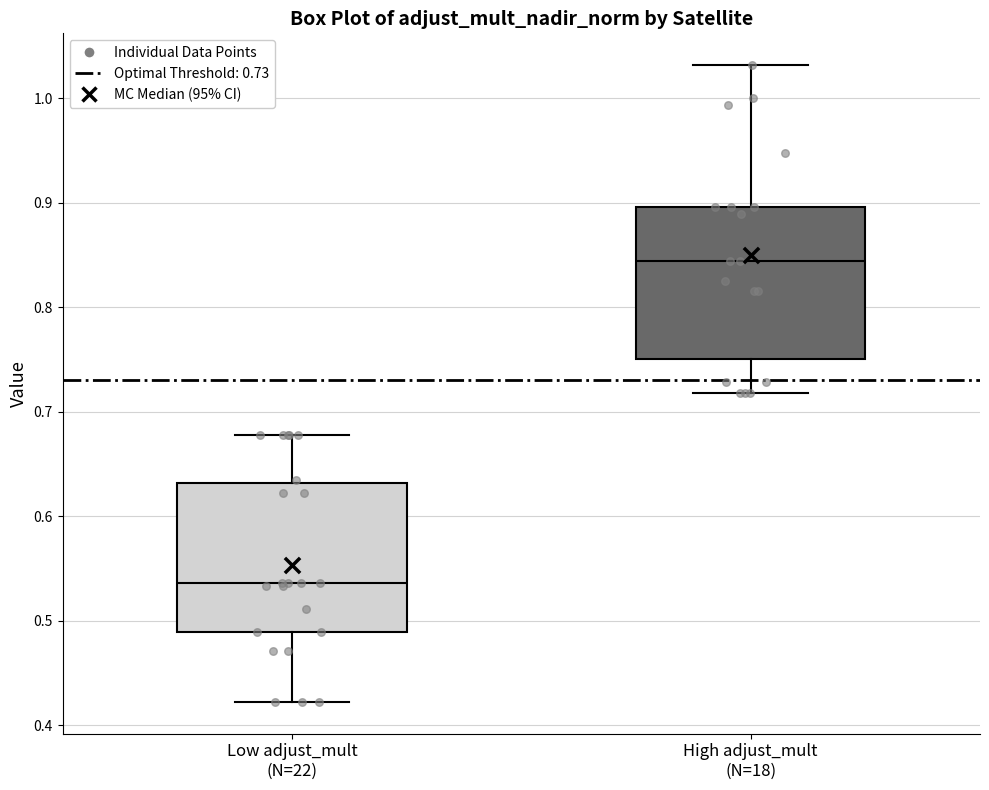

Reading left to right, read every box against the y-axis: the position of its median line, the range the box covers, and the ends of its whiskers. The values are not printed on the chart, so give them approximately, as read against the axis.

Low adjust_mult (N=22): median 0.54, box 0.49 to 0.63, whiskers 0.42 to 0.68
High adjust_mult (N=18): median 0.84, box 0.75 to 0.90, whiskers 0.72 to 1.03